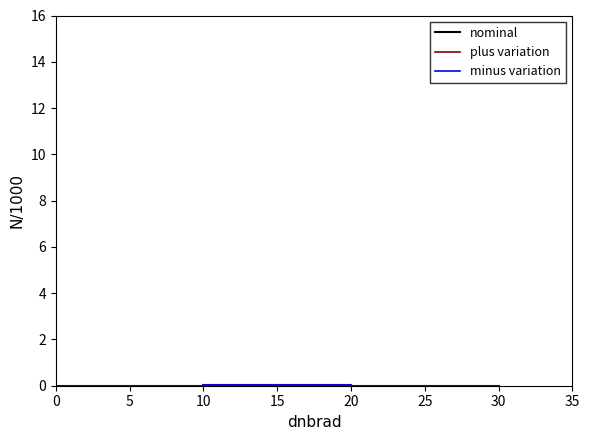

How many lines are shown in the chart?

3